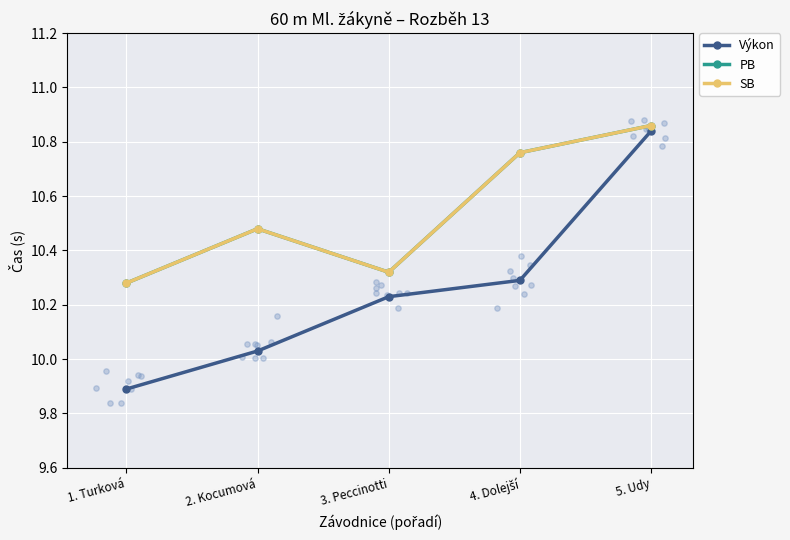

At which category is the sum across all series the highest?

5. Udy